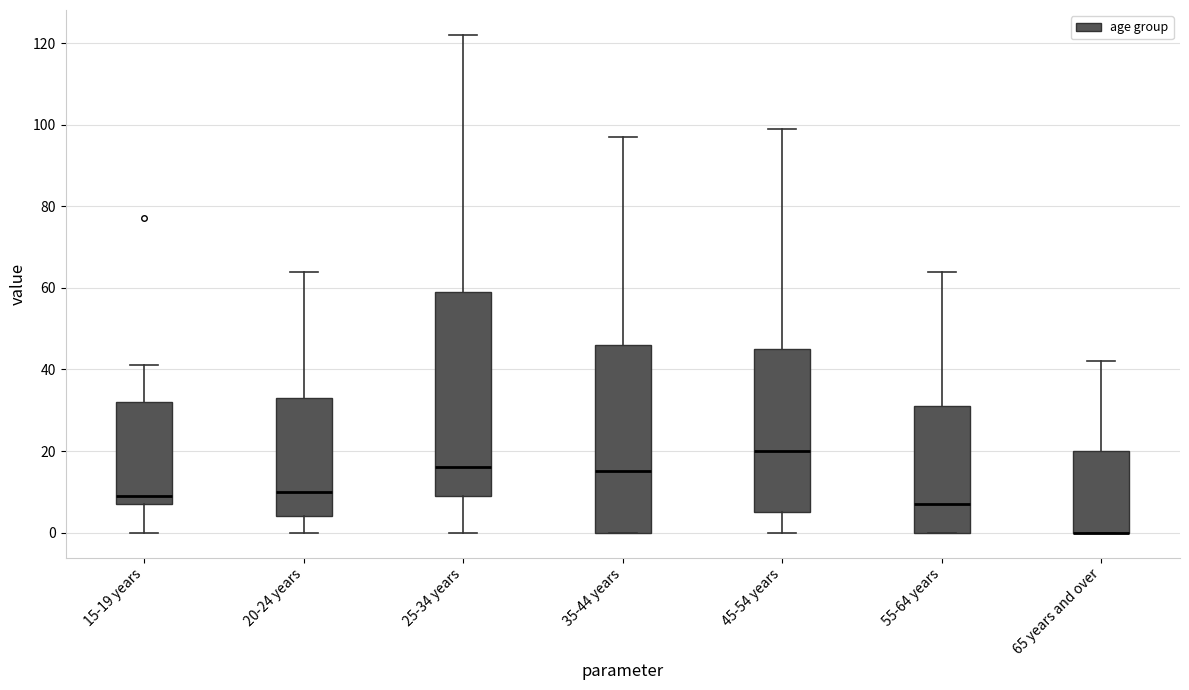

Reading left to right, transcribe this box plot: for each box, give where its median line is, the range the box spans, and where its two whiskers end, as read against the y-axis. The values are not printed on the chart, so give them approximately, as read against the axis.

15-19 years: median 10, box 8 to 32, whiskers 0 to 42
20-24 years: median 10, box 4 to 34, whiskers 0 to 64
25-34 years: median 16, box 10 to 60, whiskers 0 to 122
35-44 years: median 16, box 0 to 46, whiskers 0 to 98
45-54 years: median 20, box 6 to 46, whiskers 0 to 100
55-64 years: median 8, box 0 to 32, whiskers 0 to 64
65 years and over: median 0 (drawn on the box's lower edge), box 0 to 20, whiskers 0 to 42